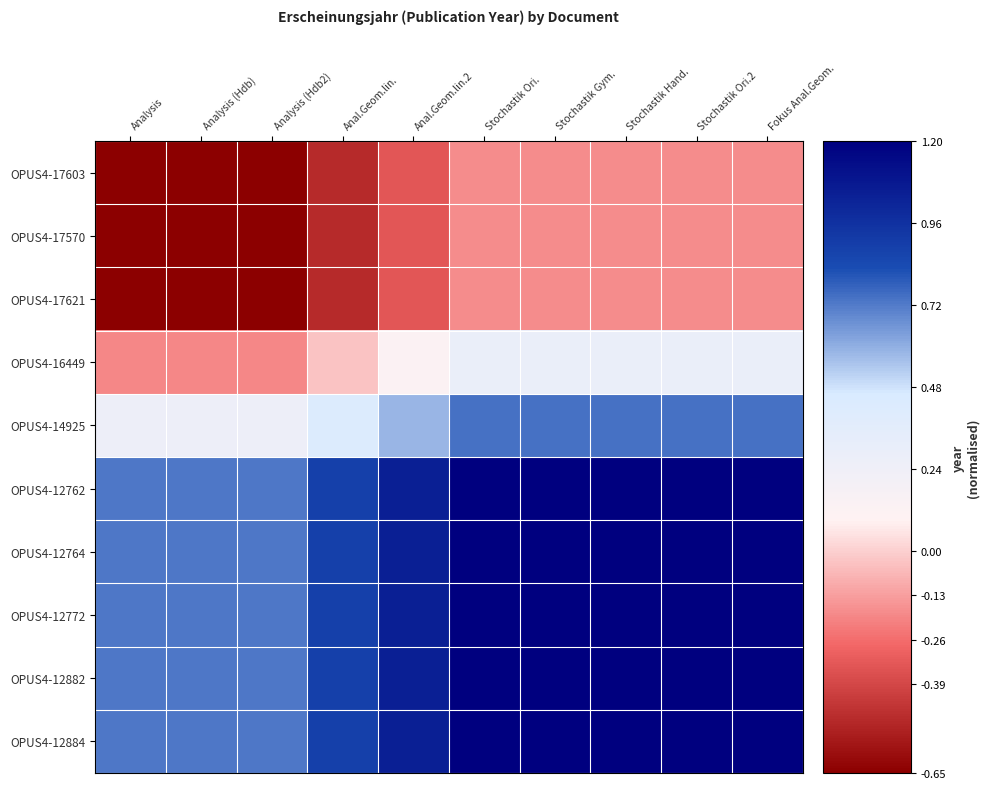

What is the smallest value displayed?

-0.7